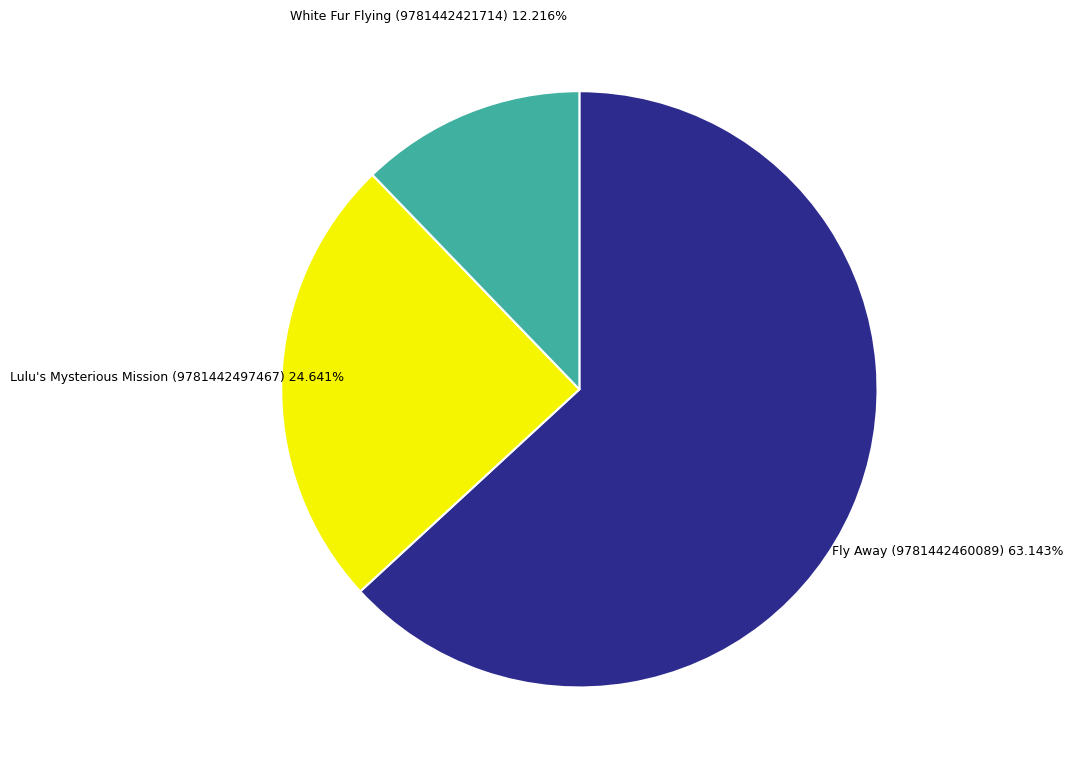

Is there a majority slice in this chart?

Yes